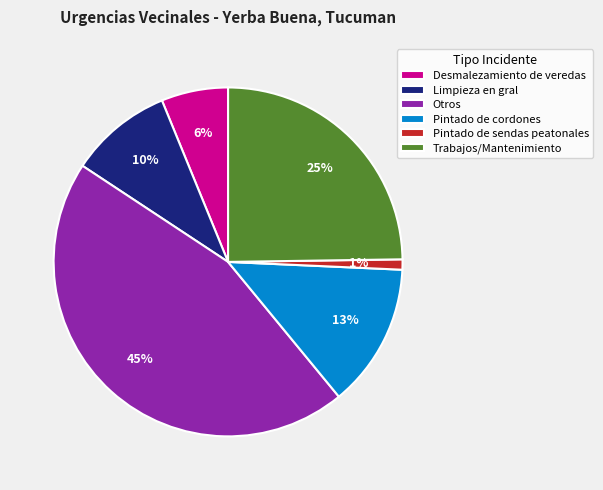

Which has a higher value, Pintado de sendas peatonales or Trabajos/Mantenimiento?

Trabajos/Mantenimiento